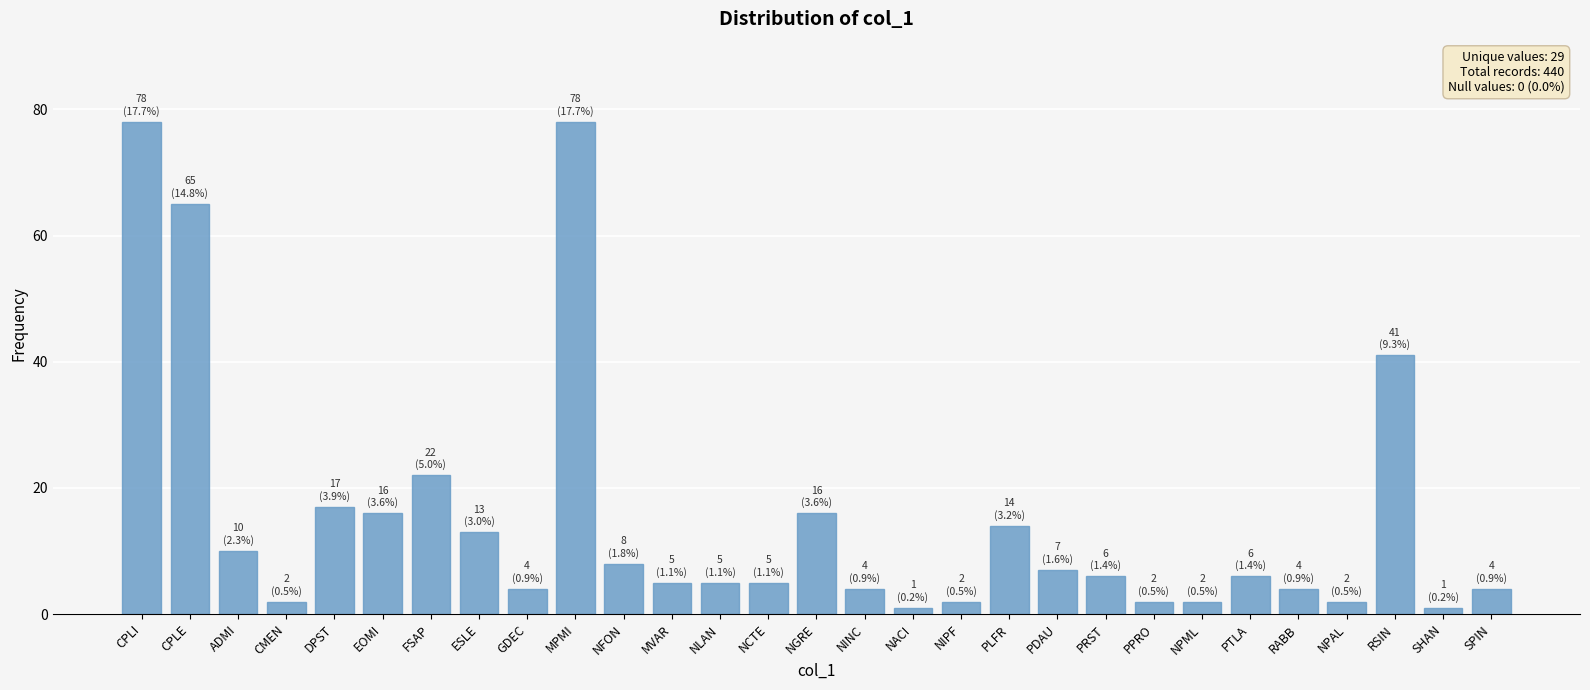

The value at EOMI is 16. True or false?

True